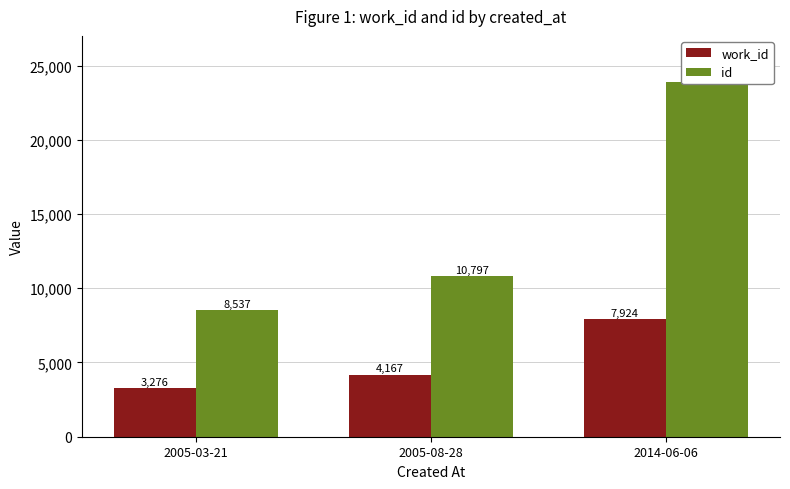

Which series changed the most between 2005-03-21 and 2005-08-28?

id